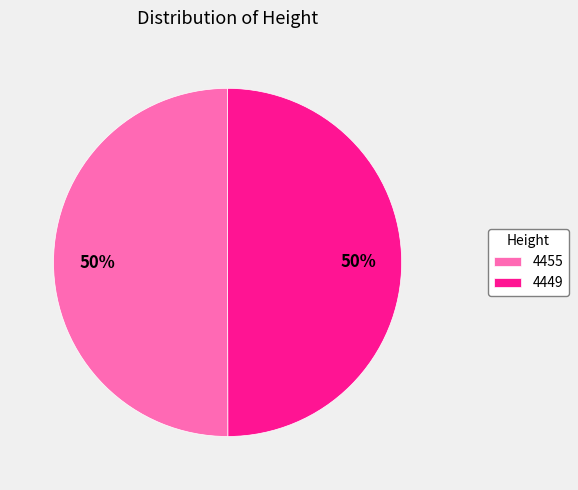

The 4449 slice represents 40% of the pie. True or false?

False